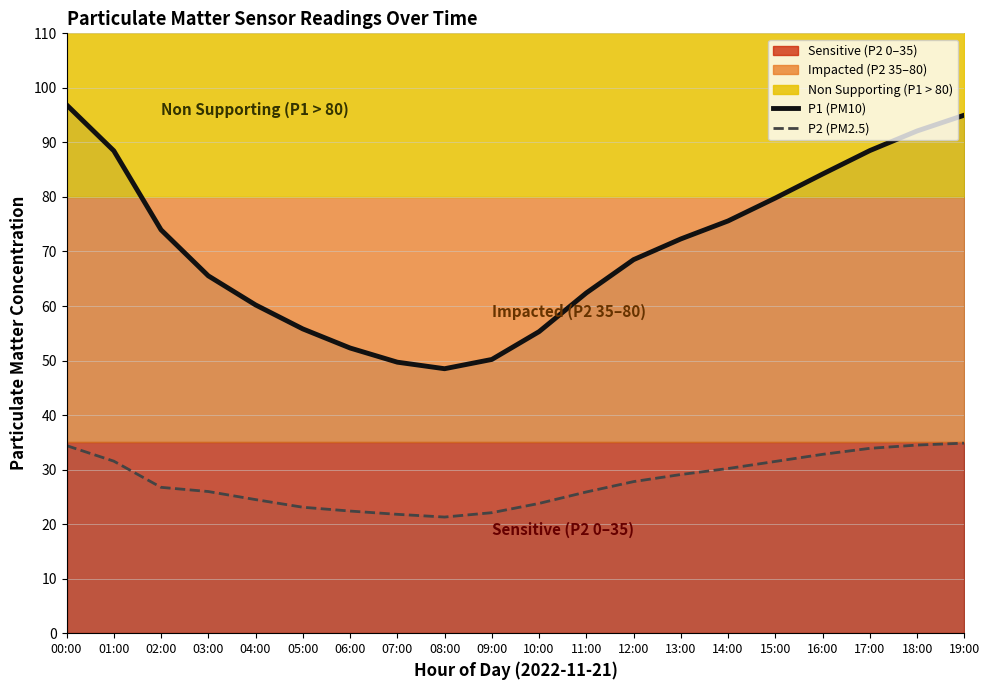

True or false: P1 (PM10) has a value of 52.3 at 06:00.

True